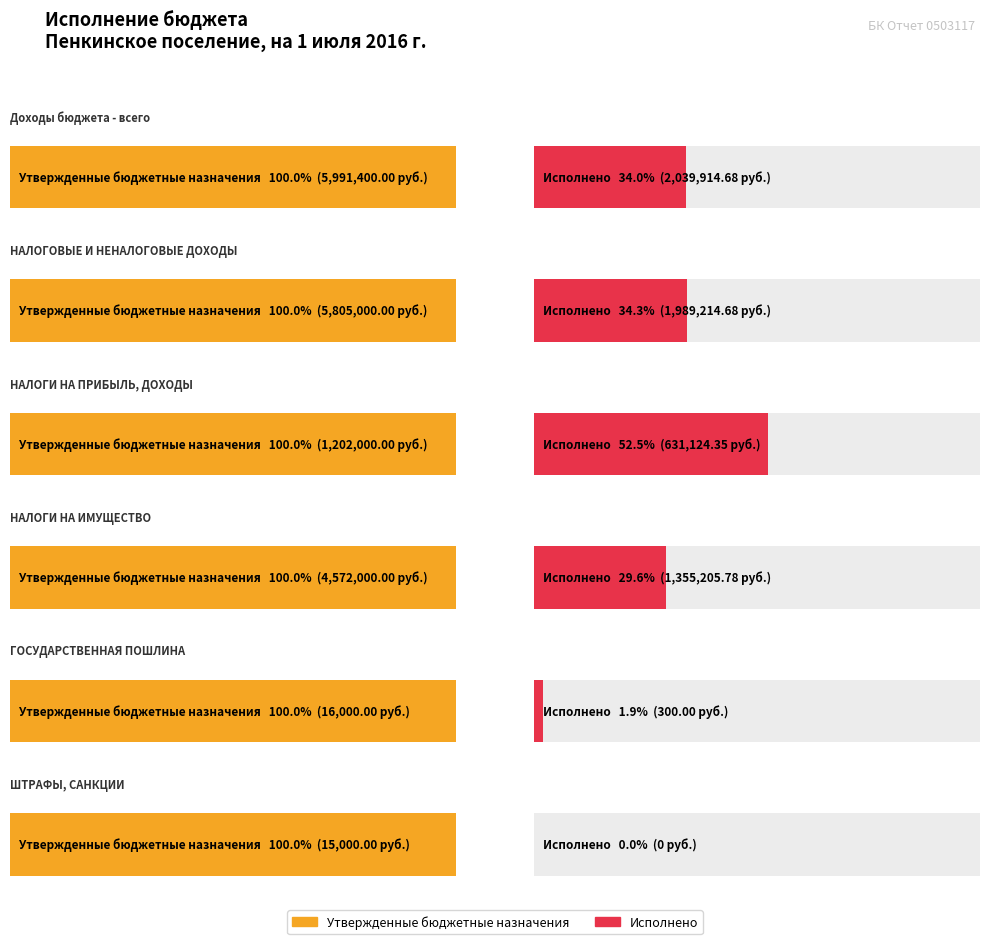

Are the bars grouped side by side (vs. stacked)?

Yes